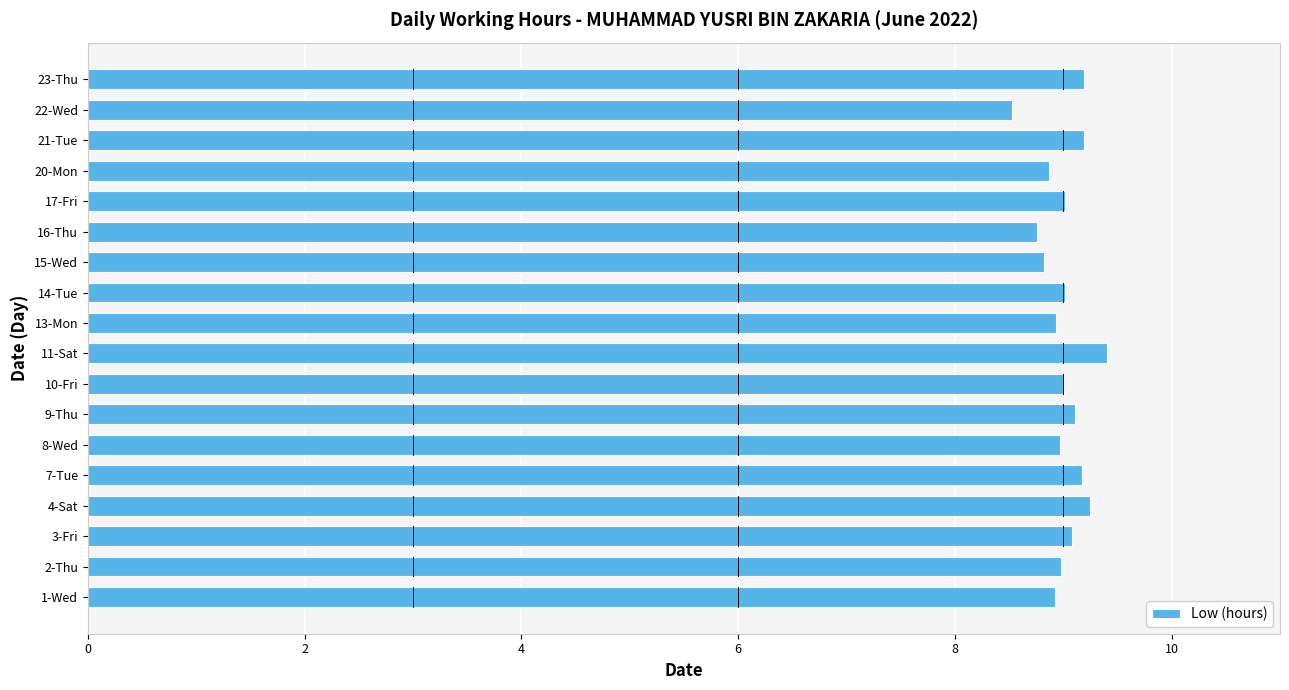

Is it true that the value at 8-Wed is 15.0?

False